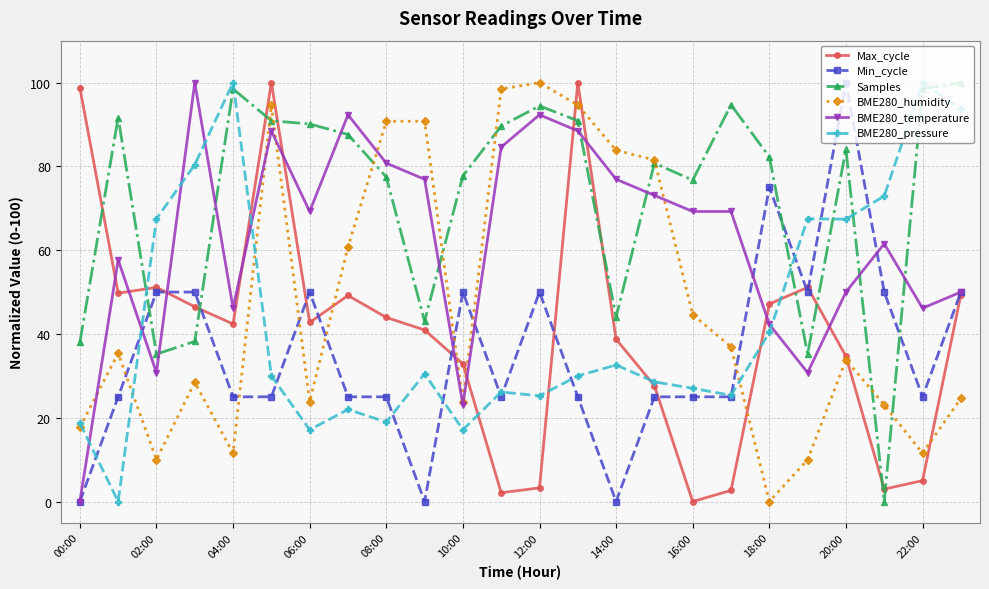

How many times do BME280_pressure and Samples cross each other?

6